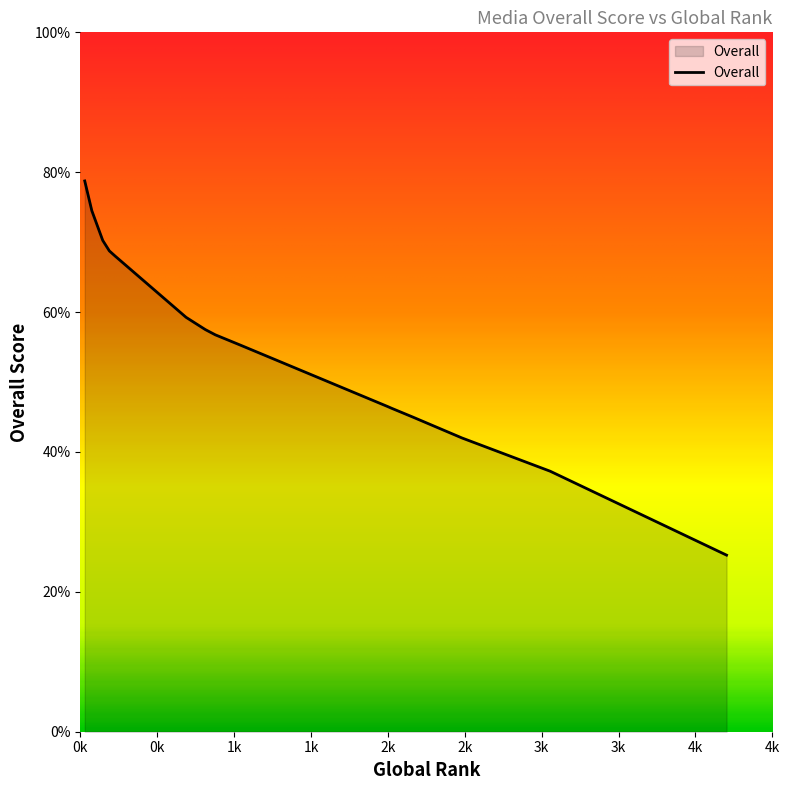

What is the maximum value shown in the chart?

78.8